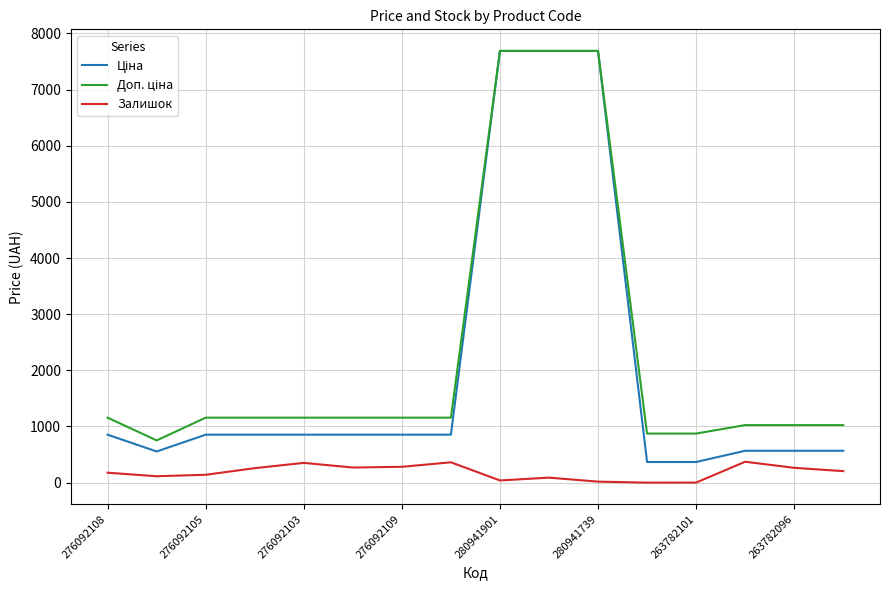

What is the greatest value displayed?

7688.0